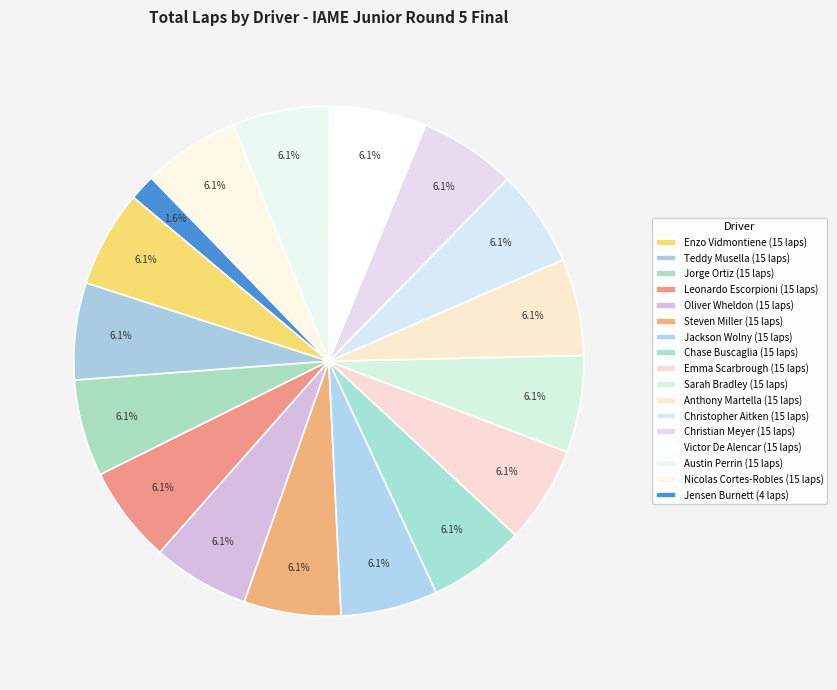

Is there a majority slice in this chart?

No